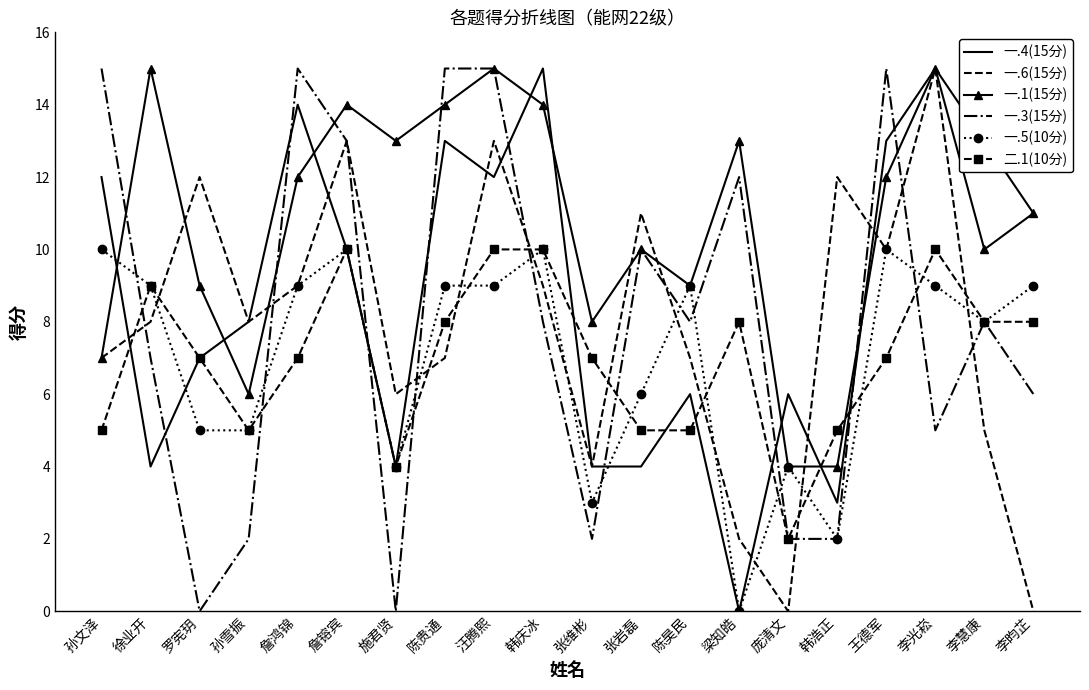

What is the difference between the highest and lowest values at 汪腾熙?

6